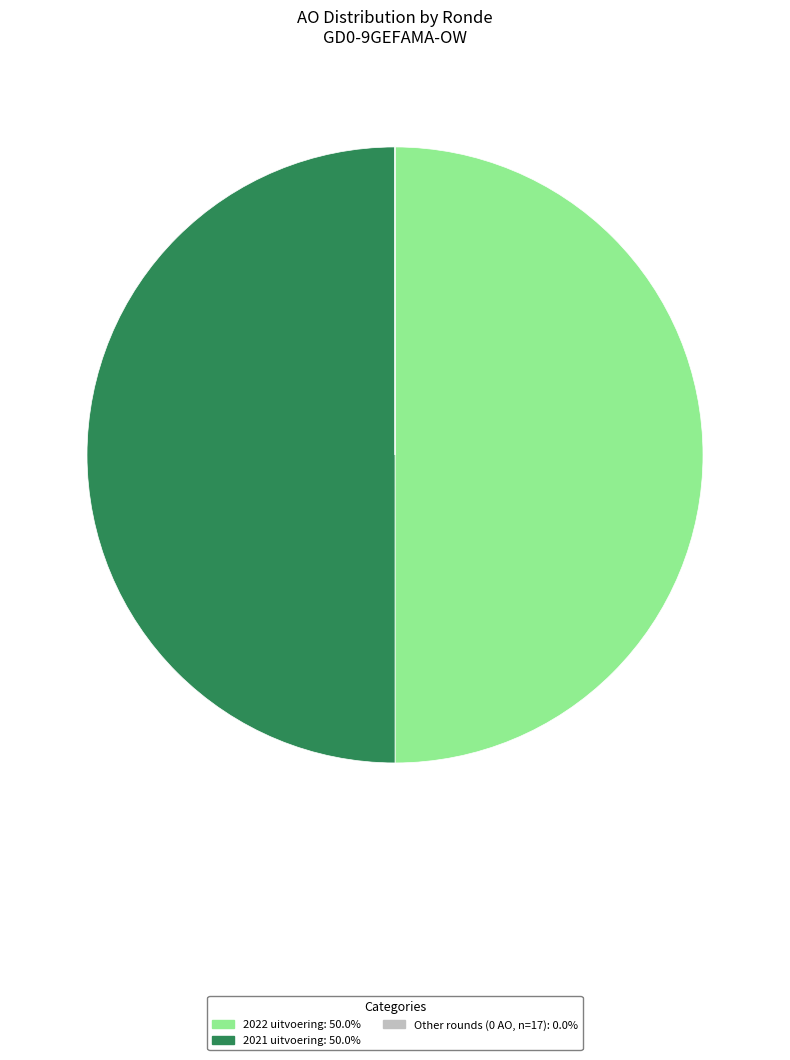

What is the ratio of the value at 2022 uitvoering: 50.0% to the value at 2021 uitvoering: 50.0%?

1.0